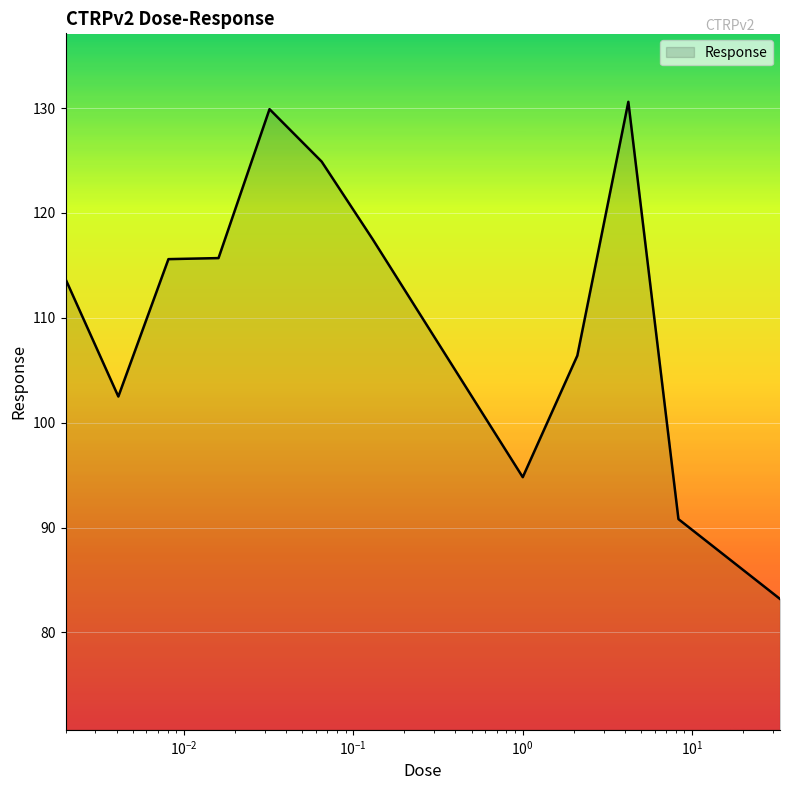

What is the greatest value displayed?

130.6